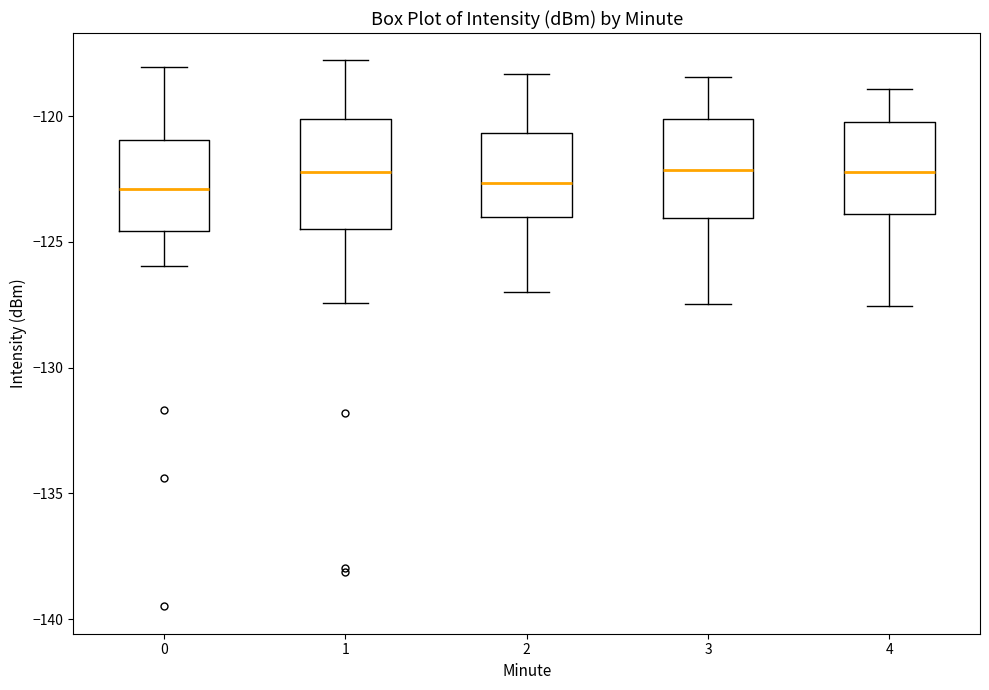

Reading left to right, transcribe this box plot: for each box, give where its median line is, the range the box spans, and where its two whiskers end, as read against the y-axis. The values are not printed on the chart, so give them approximately, as read against the axis.

0: median -123.0, box -124.5 to -121.0, whiskers -126.0 to -118.0
1: median -122.0, box -124.5 to -120.0, whiskers -127.5 to -118.0
2: median -122.5, box -124.0 to -120.5, whiskers -127.0 to -118.5
3: median -122.0, box -124.0 to -120.0, whiskers -127.5 to -118.5
4: median -122.0, box -124.0 to -120.0, whiskers -127.5 to -119.0